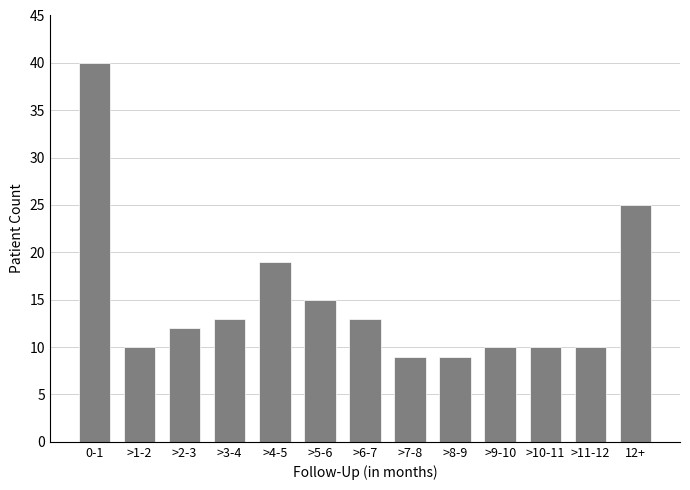

Reading left to right, list all the values displayed in this chart.

40	10	12	13	19	15	13	9	9	10	10	10	25